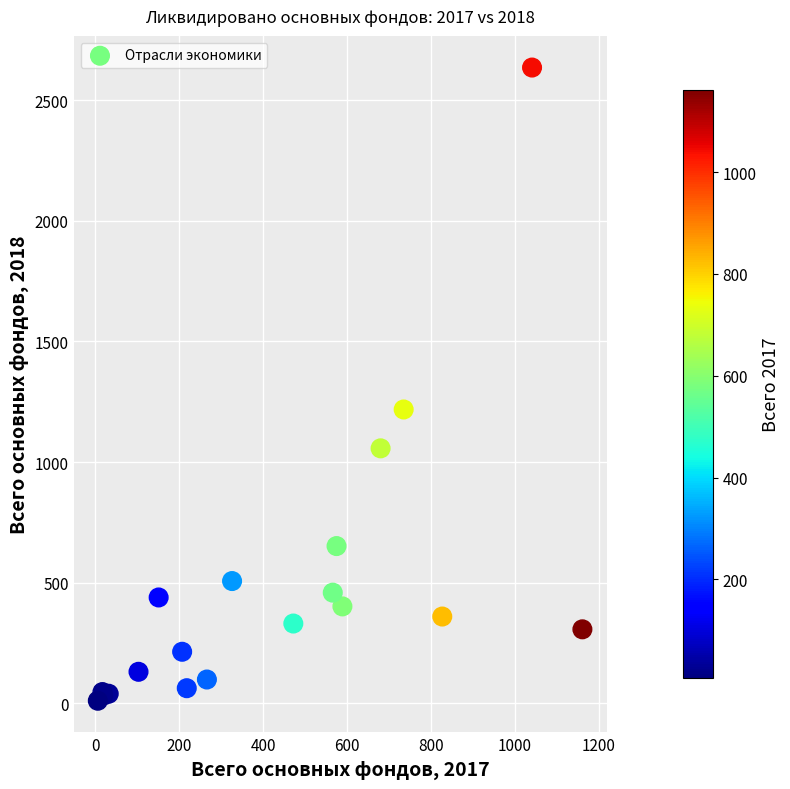

What Y value in the scatter plot is closest to 1323?

1218